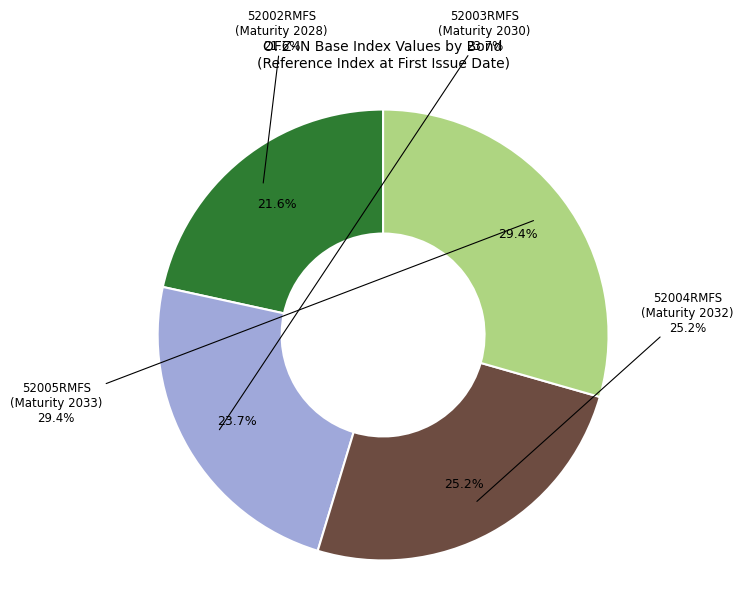

Is 52003RMFS the majority of the pie?

No